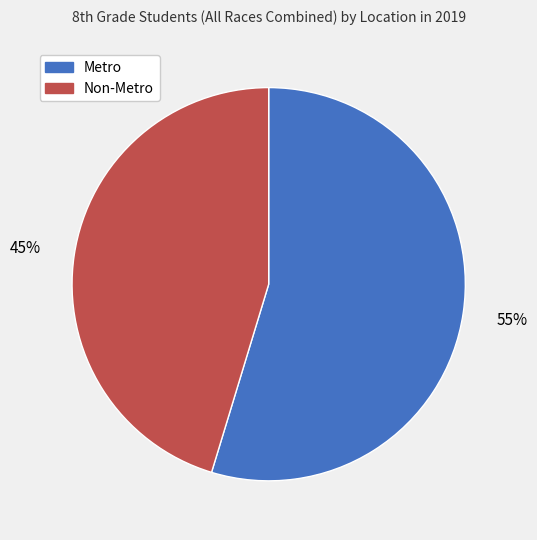

To the nearest percent, what is the combined percentage of Metro and Non-Metro?

100%